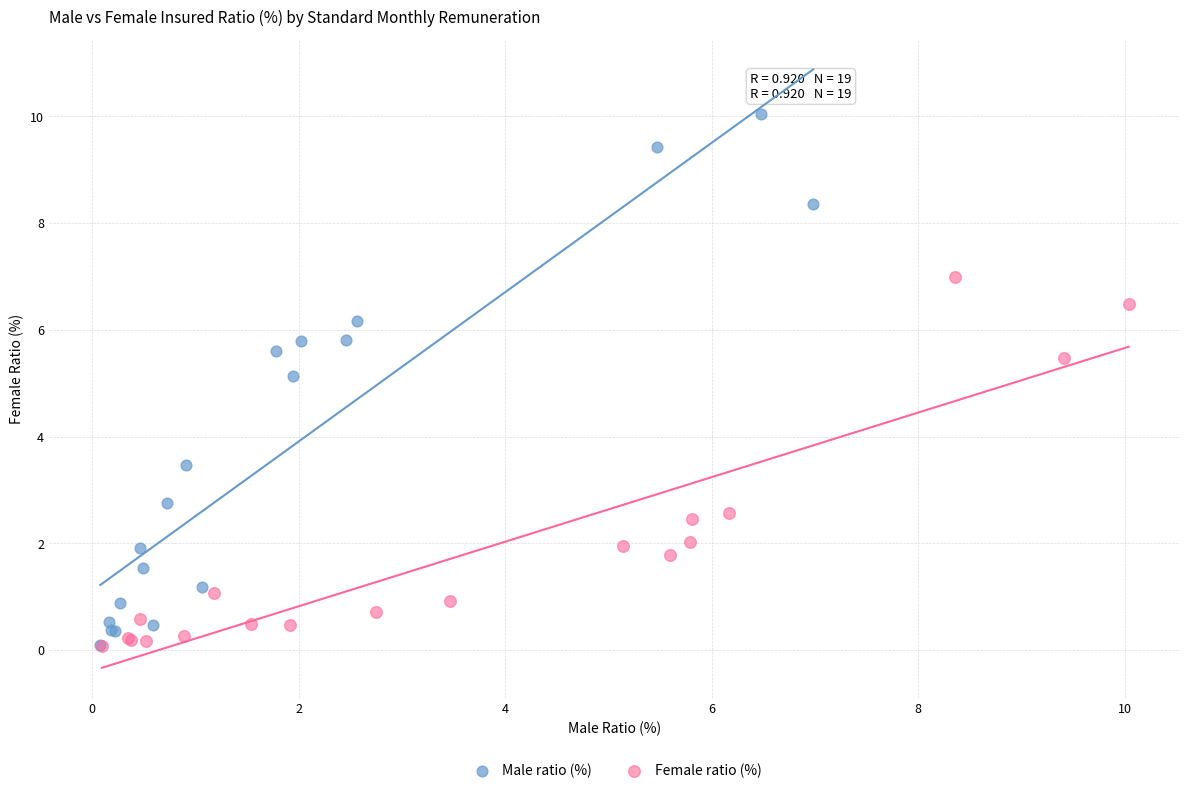

Which series has the widest spread of Y values?

Male ratio (%)